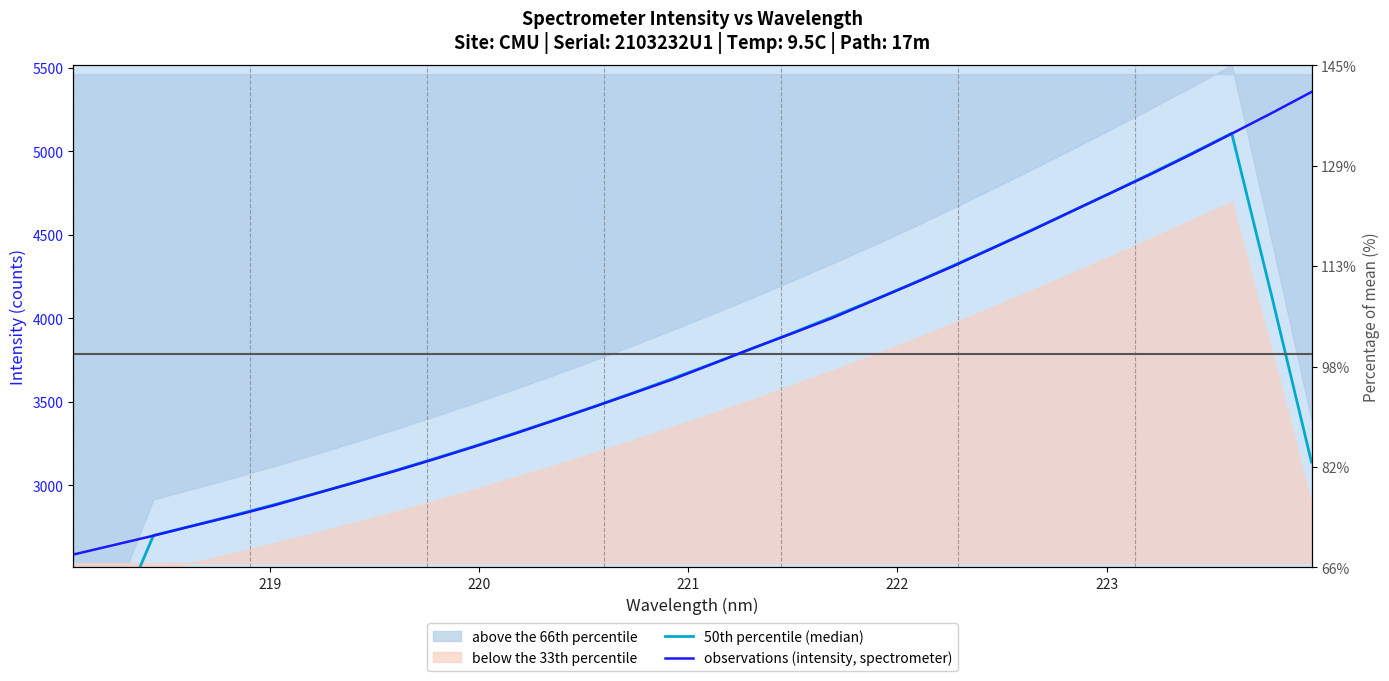

How many interior local peaks does the 50th percentile (median) series have?

1